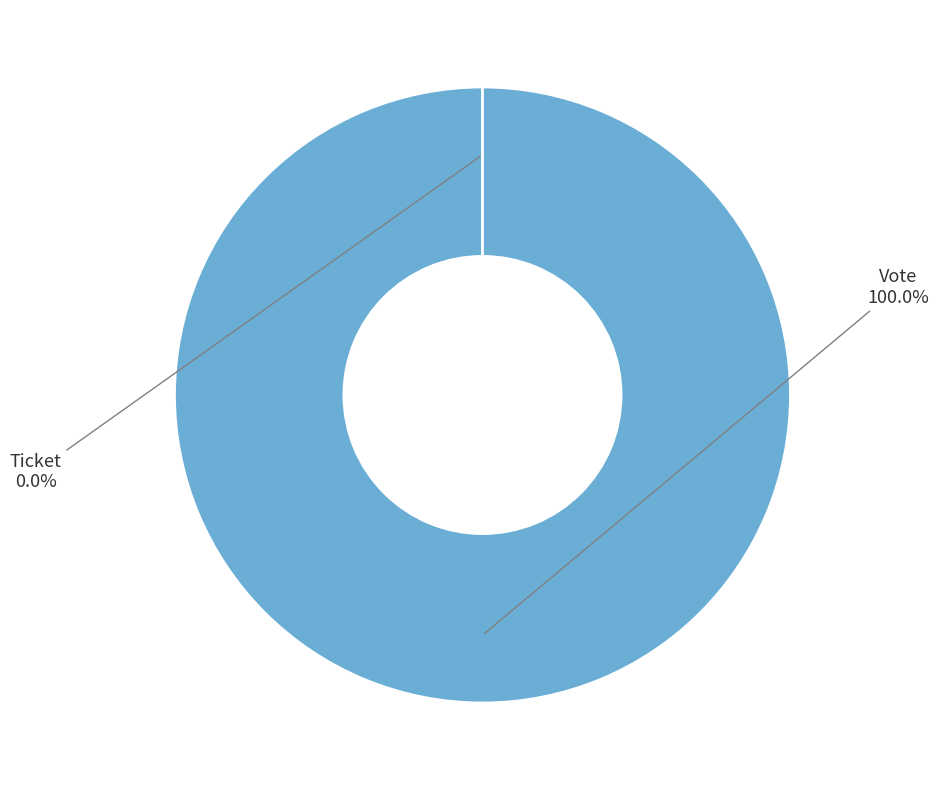

What percentage is the Vote slice, to the nearest percent?

100%